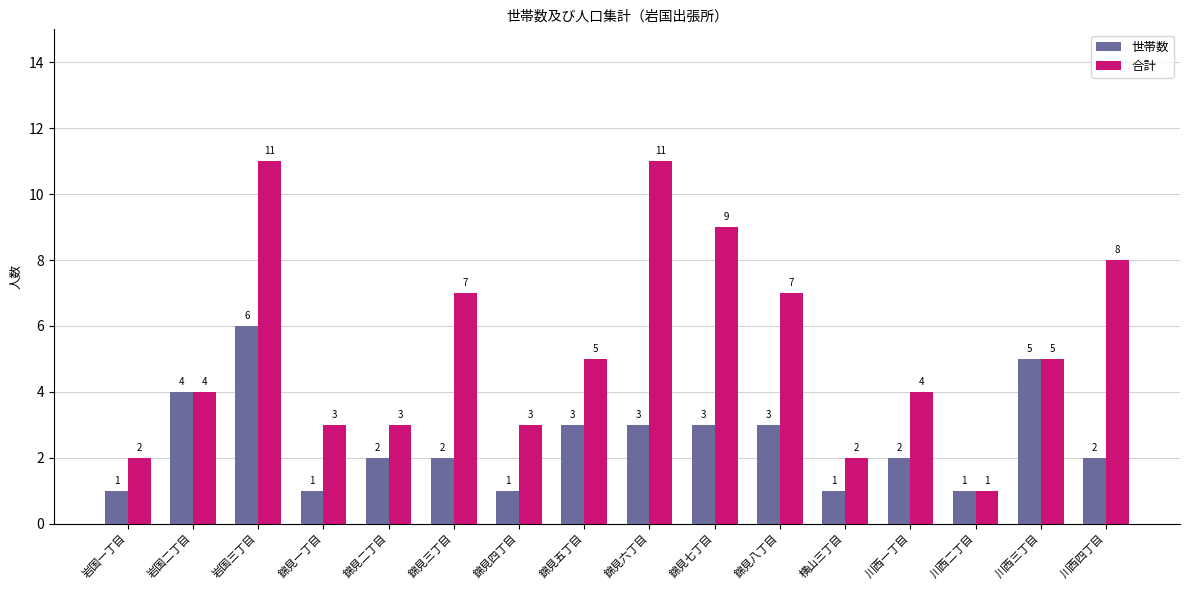

What position from the left is 錦見三丁目?

6